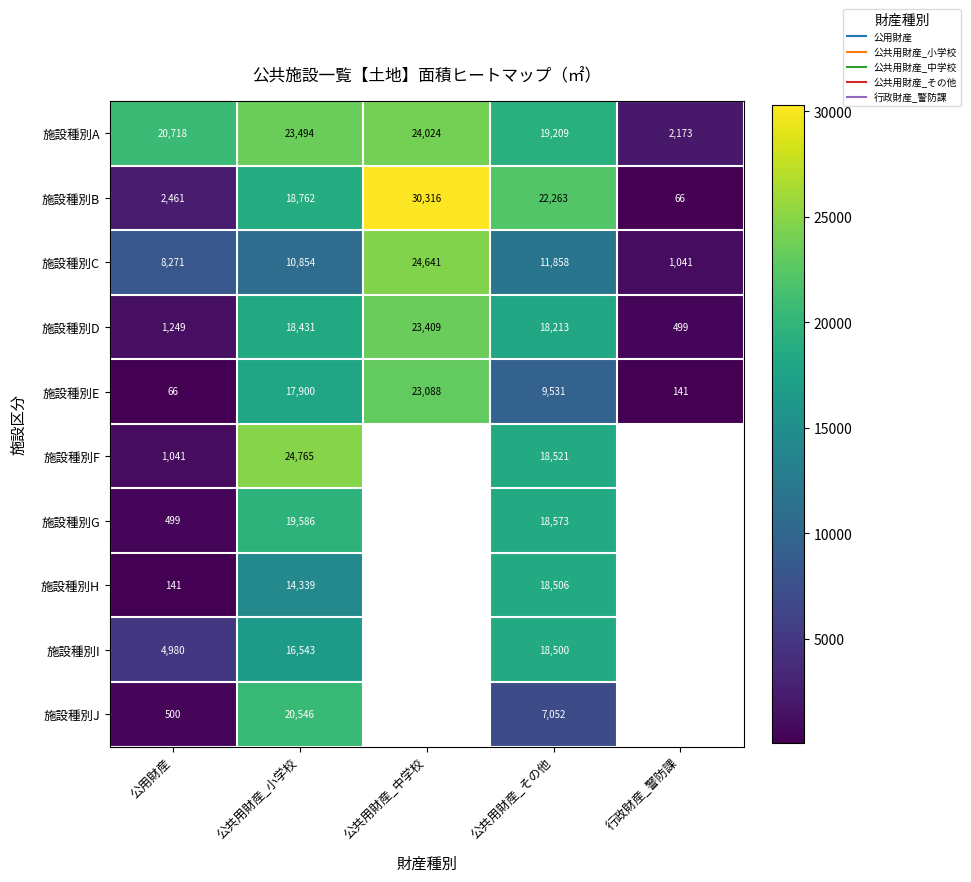

What is the sum of the 施設種別B values at 行政財産_警防課 and 公共用財産_小学校?

18828.1